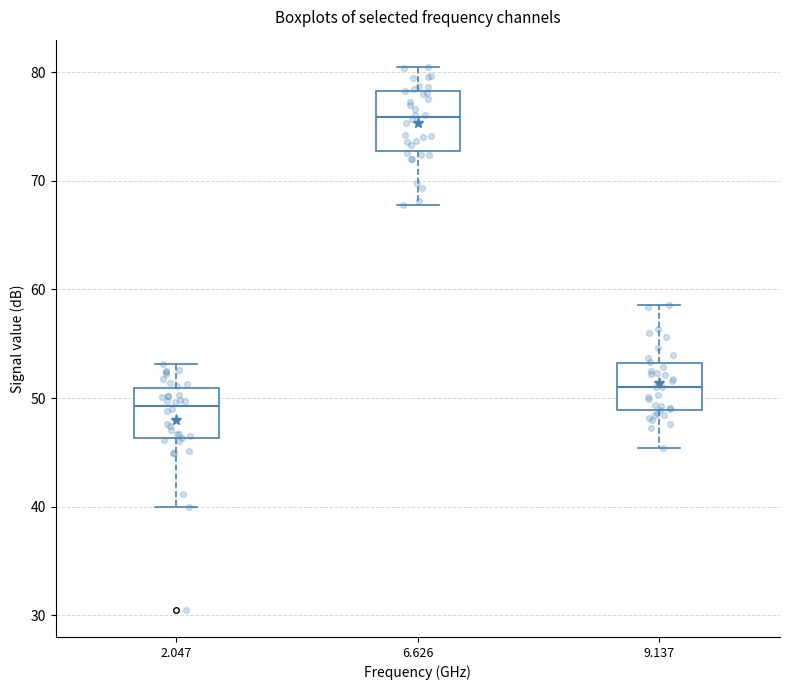

Where is the upper edge of the box at x = 6.626 on the y-axis? The values are not printed on the chart, so give them approximately, as read against the axis.

78